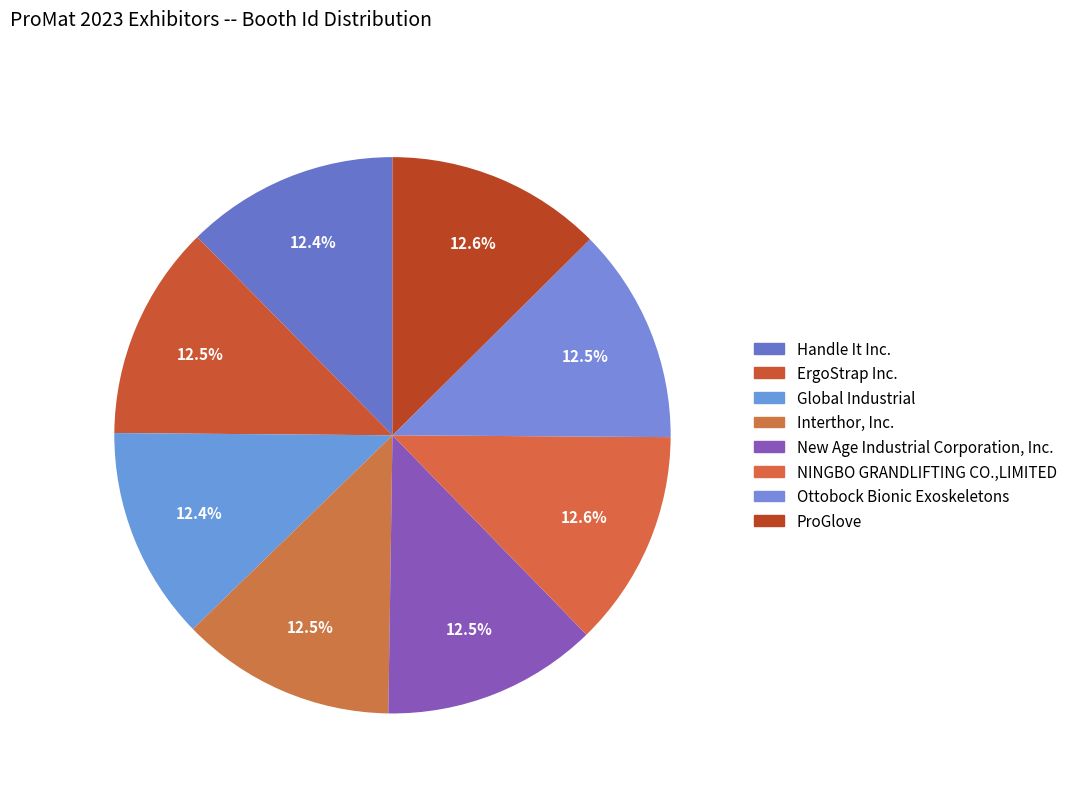

Between Handle It Inc. and Interthor, Inc., which is larger?

Interthor, Inc.